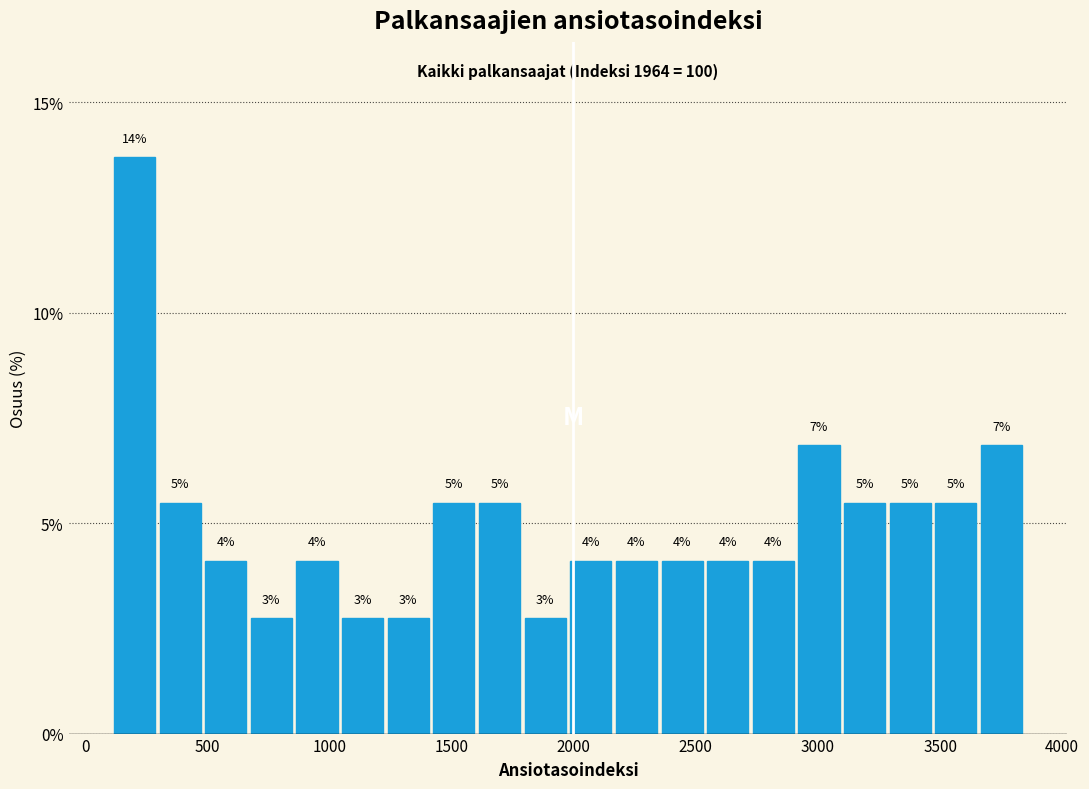

Around what value on the x-axis is the tallest bar? Give the approximate position of its centre, as read against the axis.

200